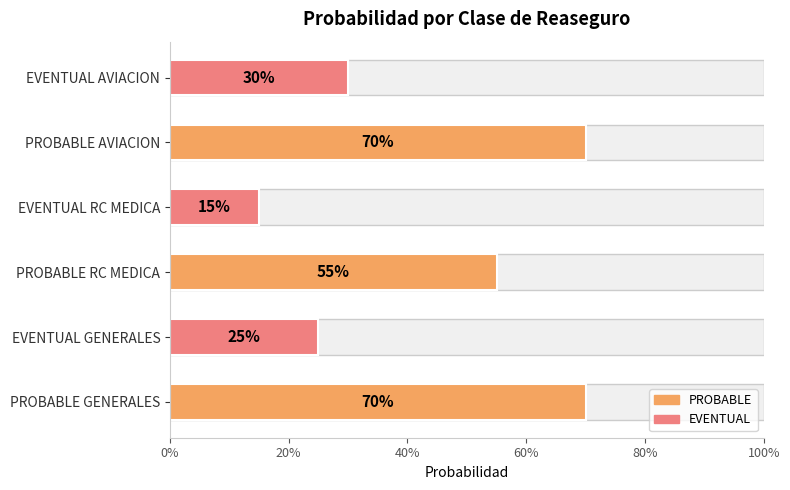

How many categories are shown in the chart?

6